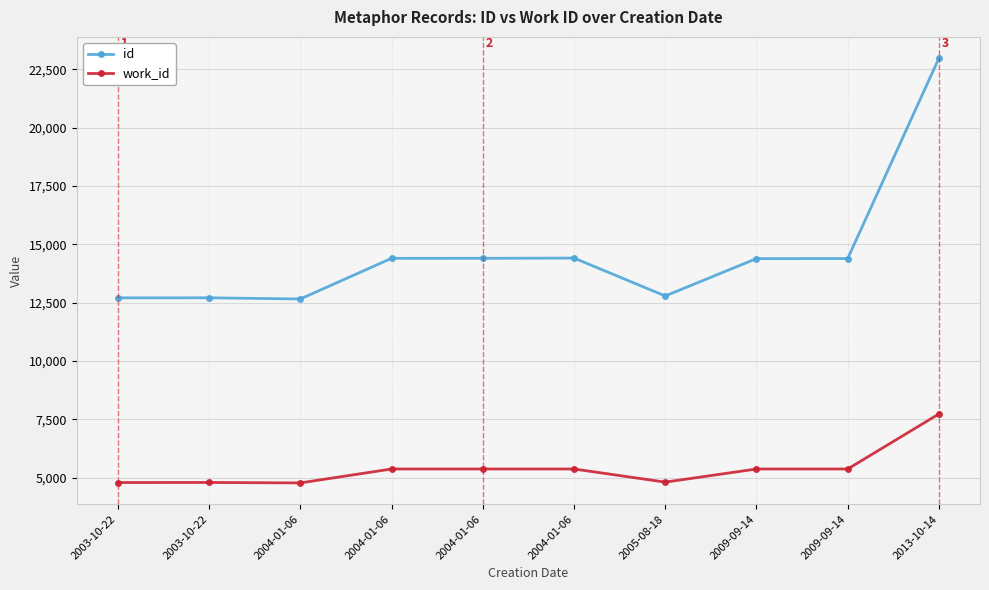

What is the difference between the work_id values at 2009-09-14 and 2003-10-22?

581